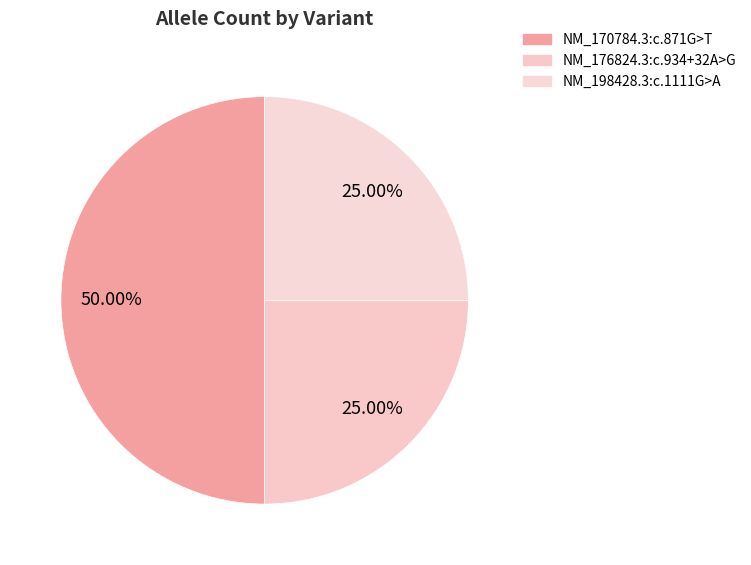

Between NM_198428.3:c.1111G>A and NM_170784.3:c.871G>T, which is larger?

NM_170784.3:c.871G>T